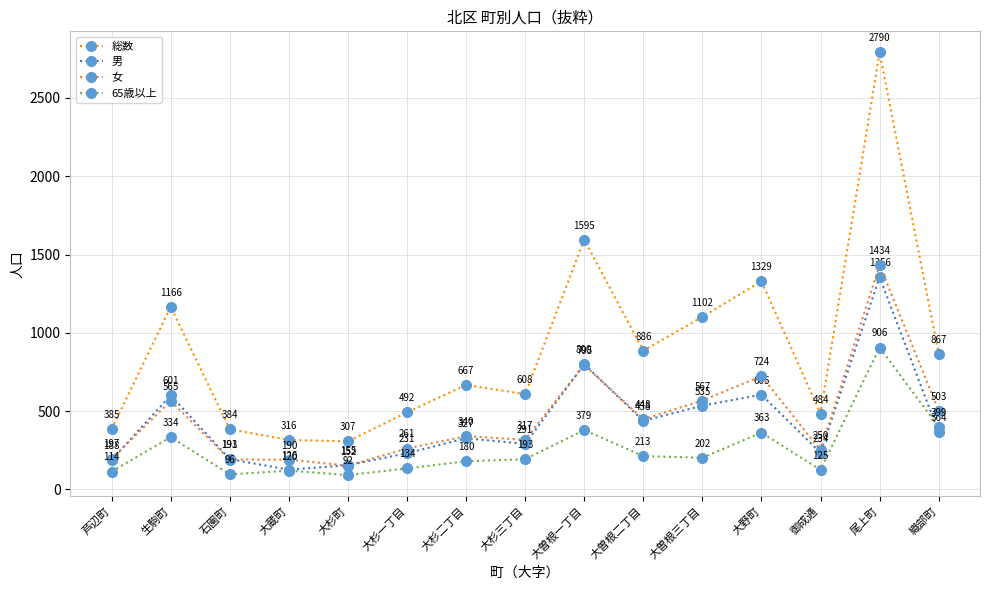

What position from the right is 織部町?

1